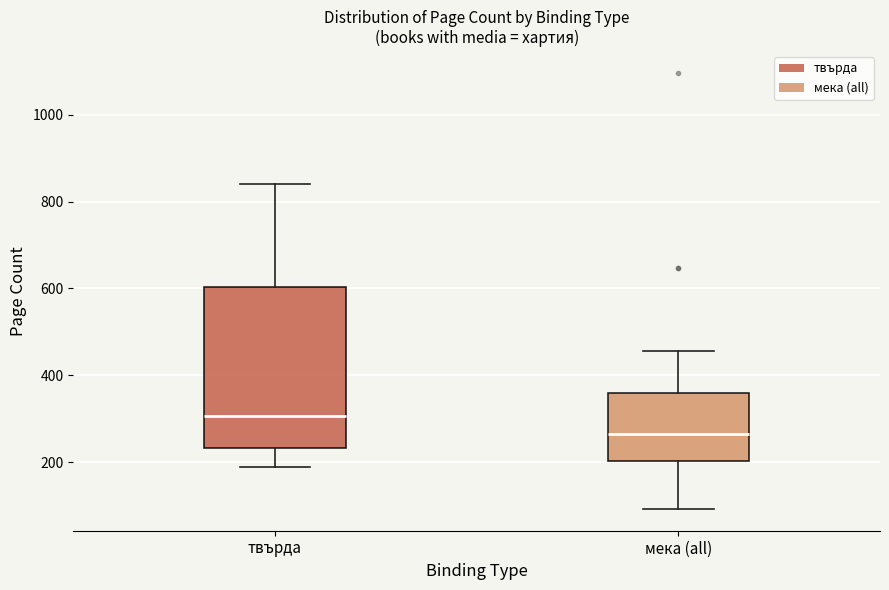

Which box's median line is the lowest?

мека (all)